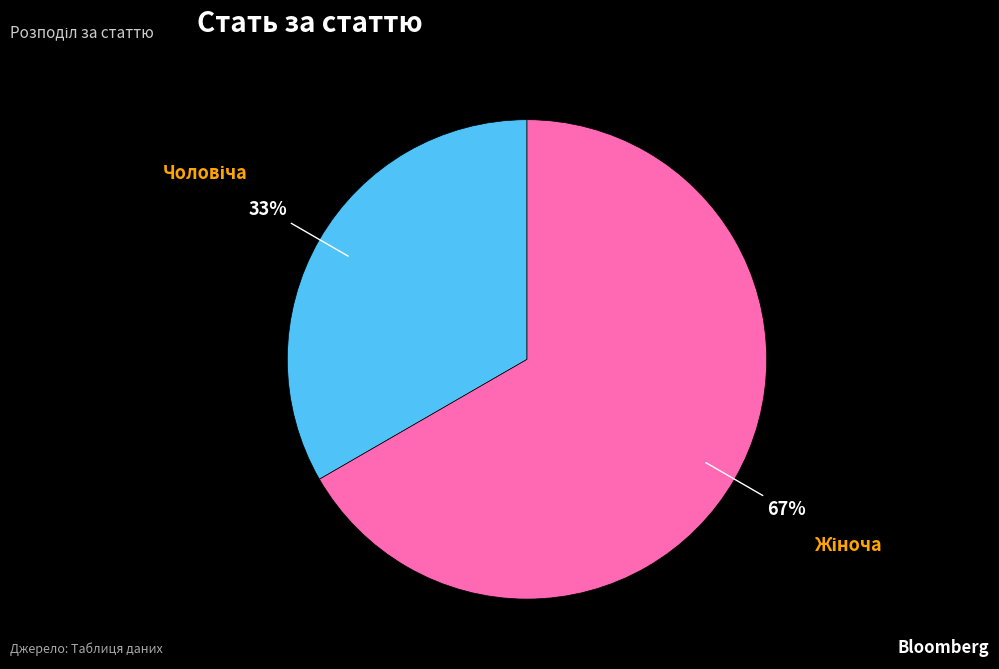

Does any single category account for the majority?

Yes